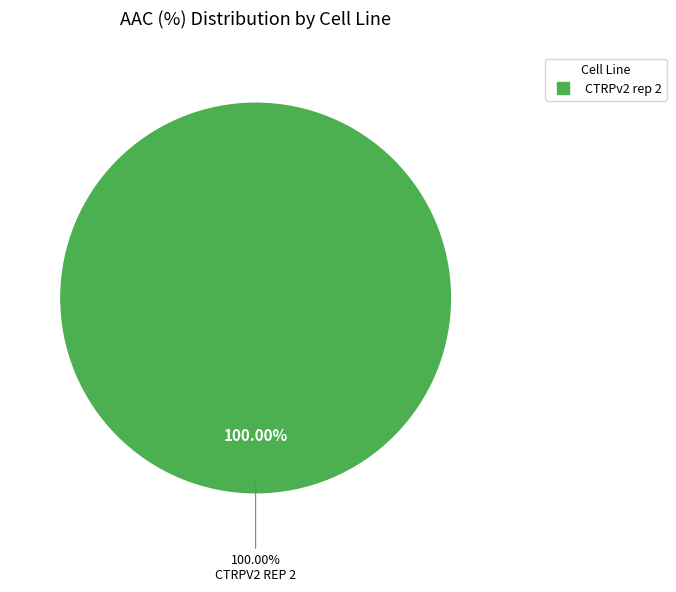

Is it true that CTRPv2 rep 1 is 13% of the pie?

False